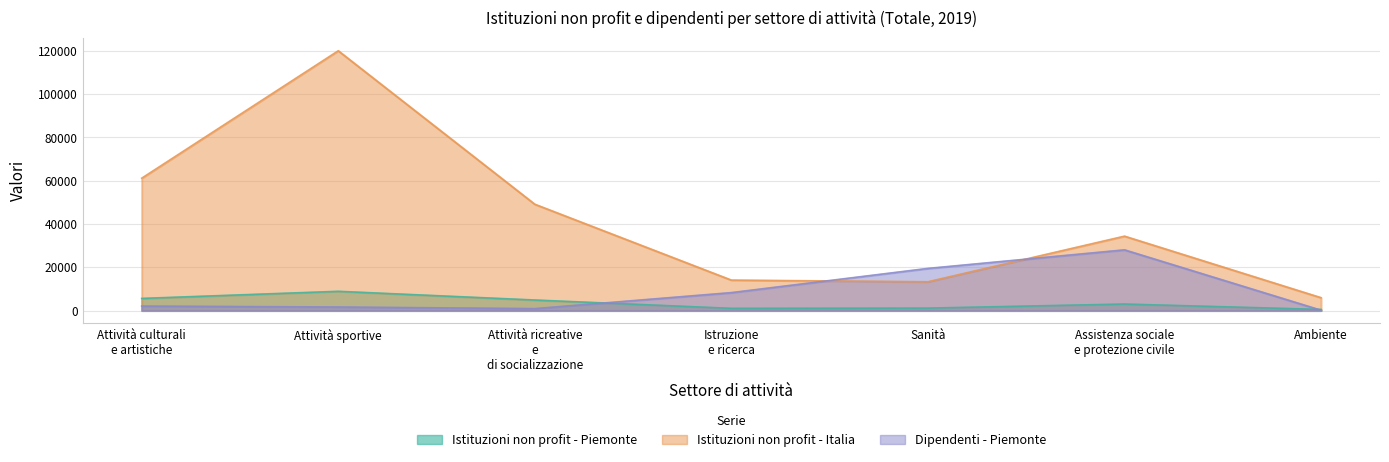

Which series has the largest total across all categories?

Istituzioni non profit - Italia